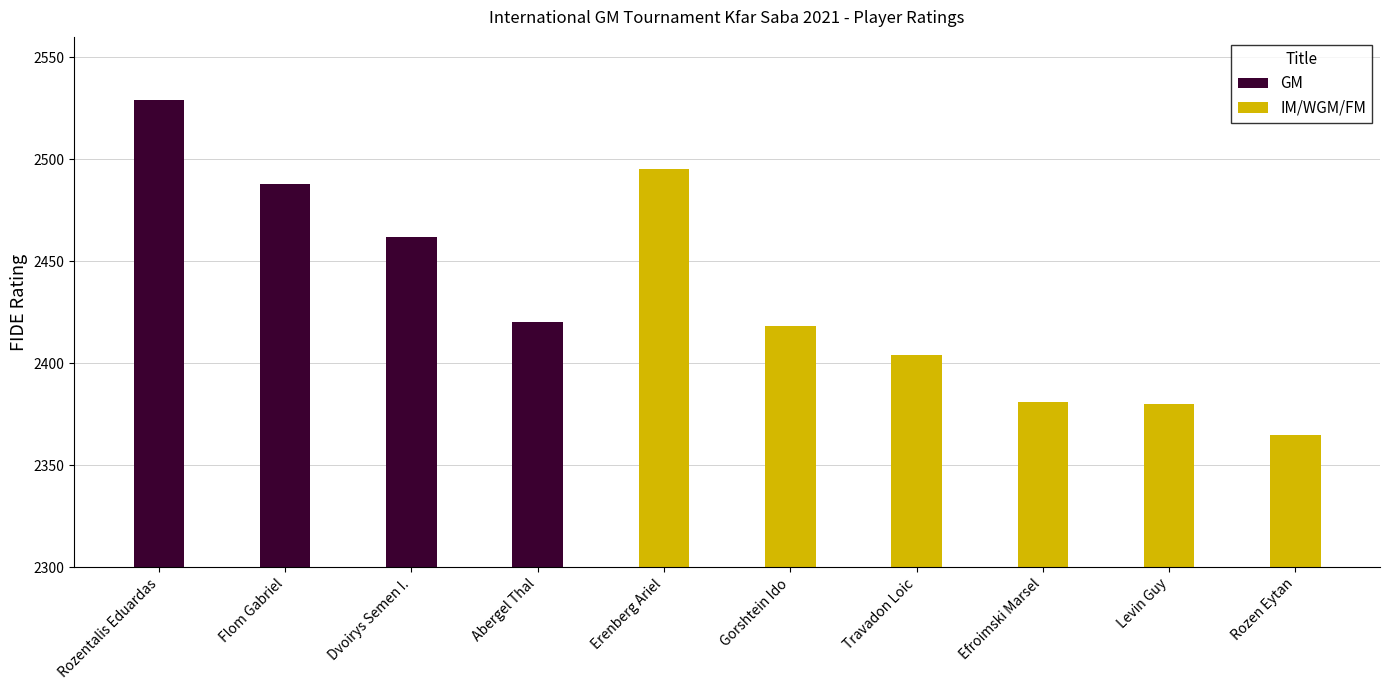

What is the sum of the IM/WGM/FM values at Gorshtein Ido and Rozentalis Eduardas?

2418